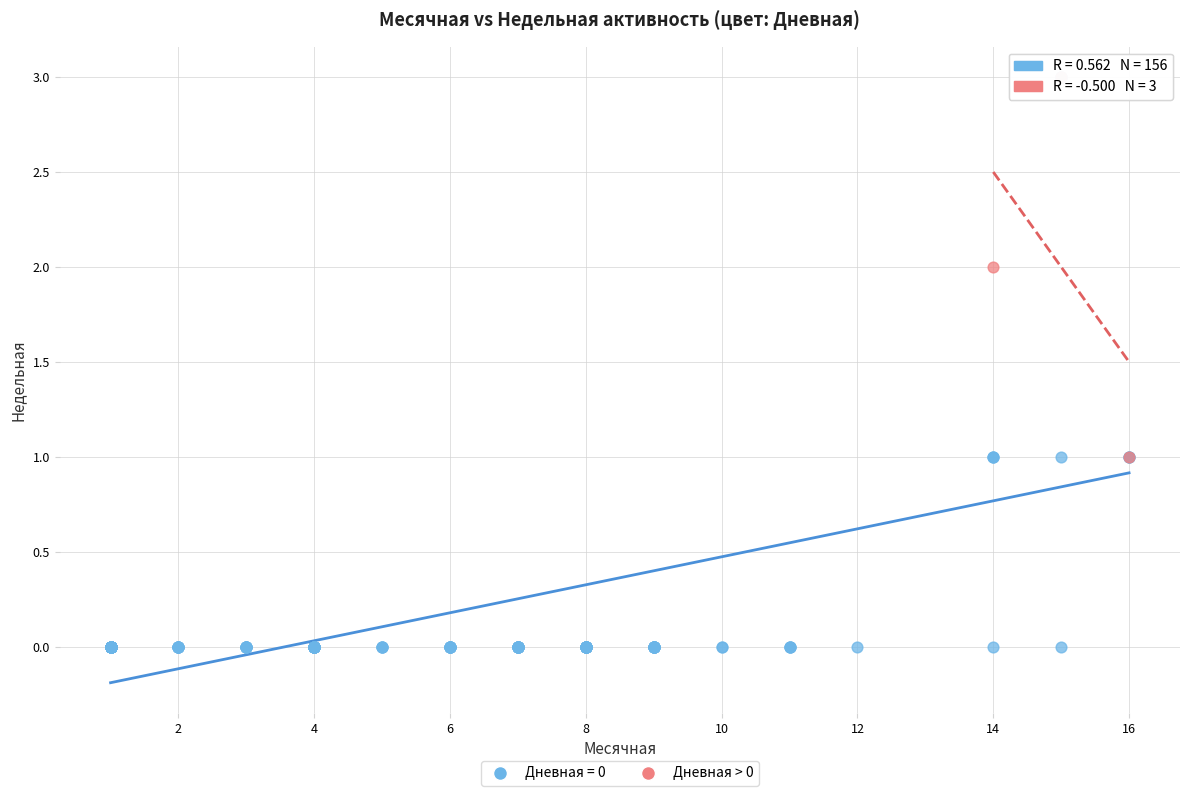

Which series contains the lowest Y value?

Дневная = 0